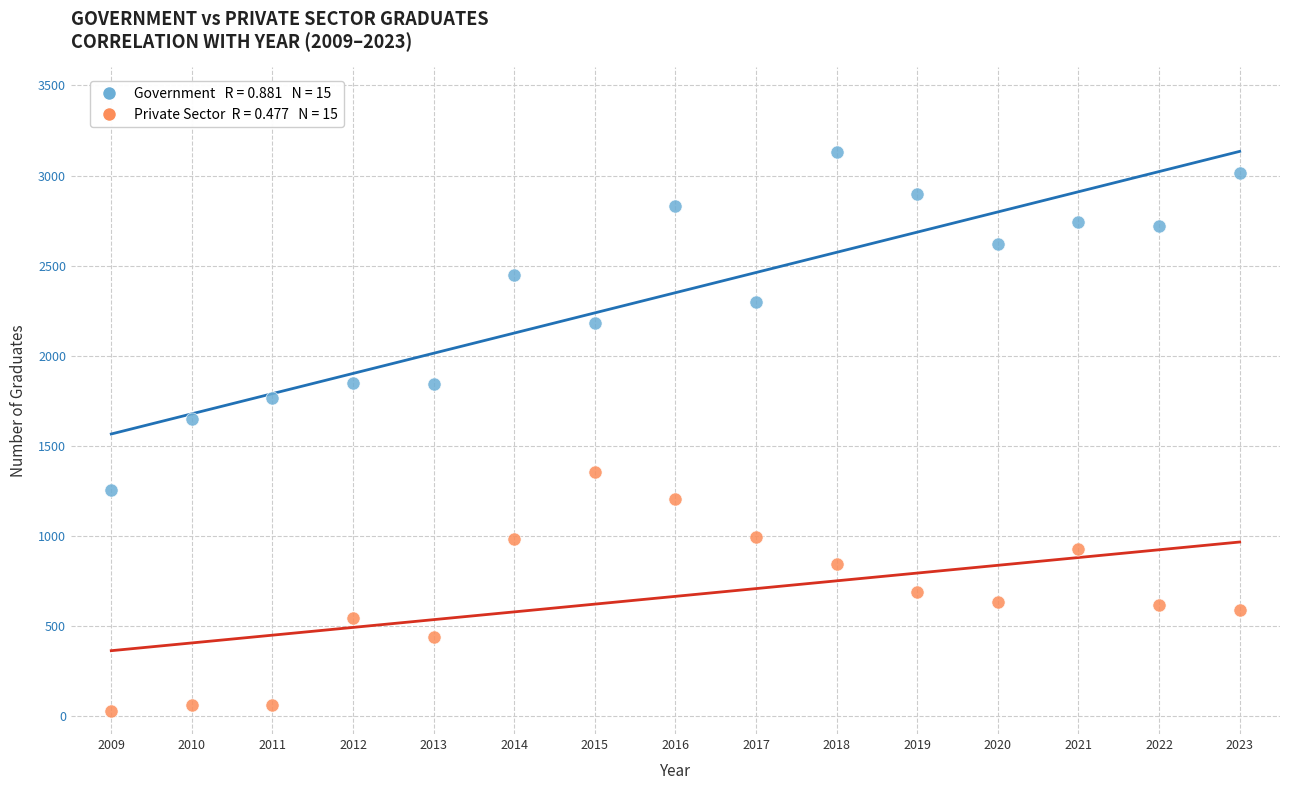

Across all data points, what is the range of Y values (max minus min)?

3103